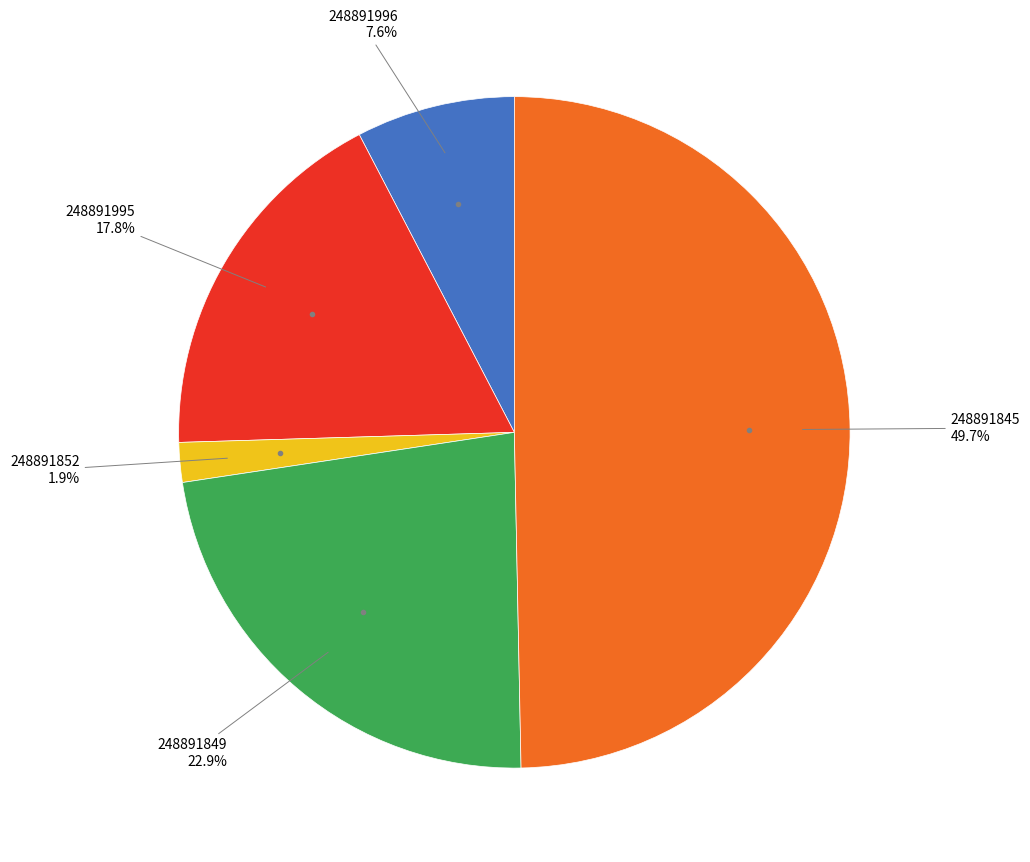

What is the largest slice in the pie chart?

248891845